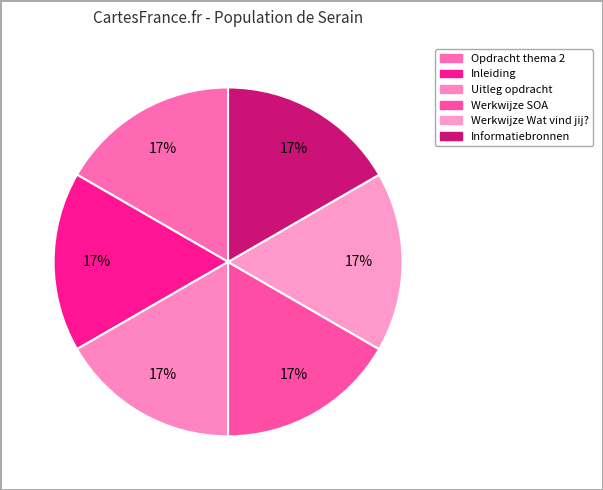

The Inleiding slice represents 23% of the pie. True or false?

False